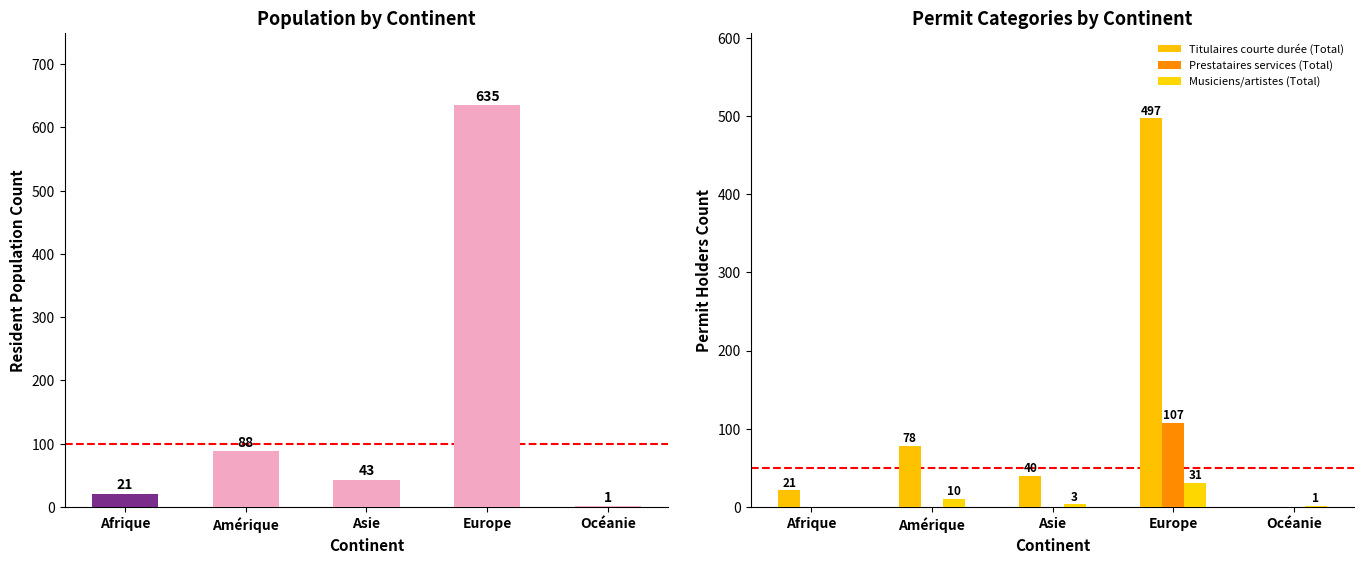

What is the average value of the Prestataires services (Total) series?

21